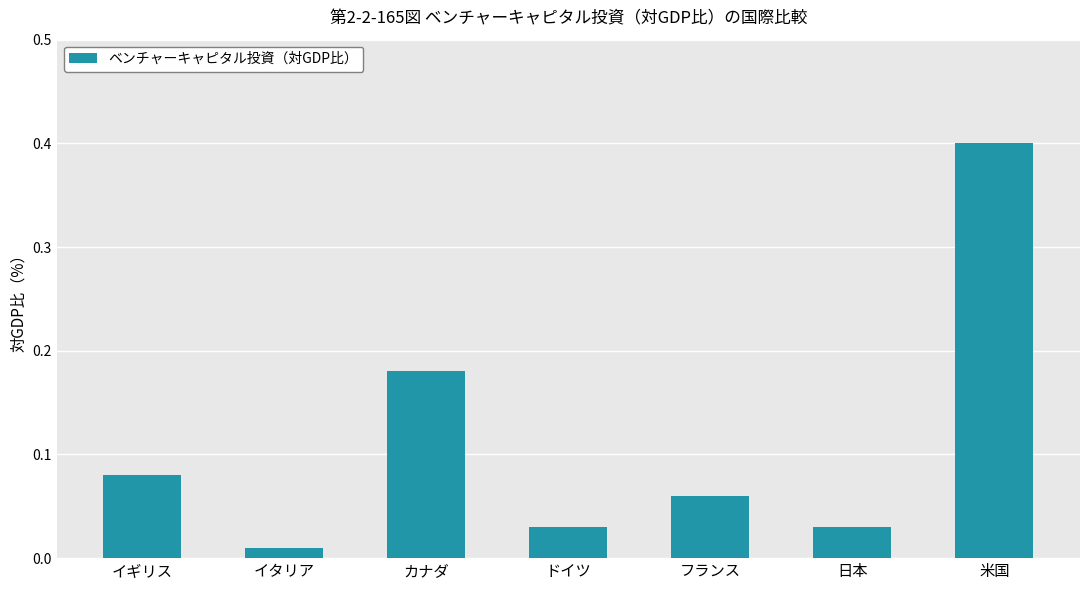

What is the change in value from イタリア to 米国?

+0.4